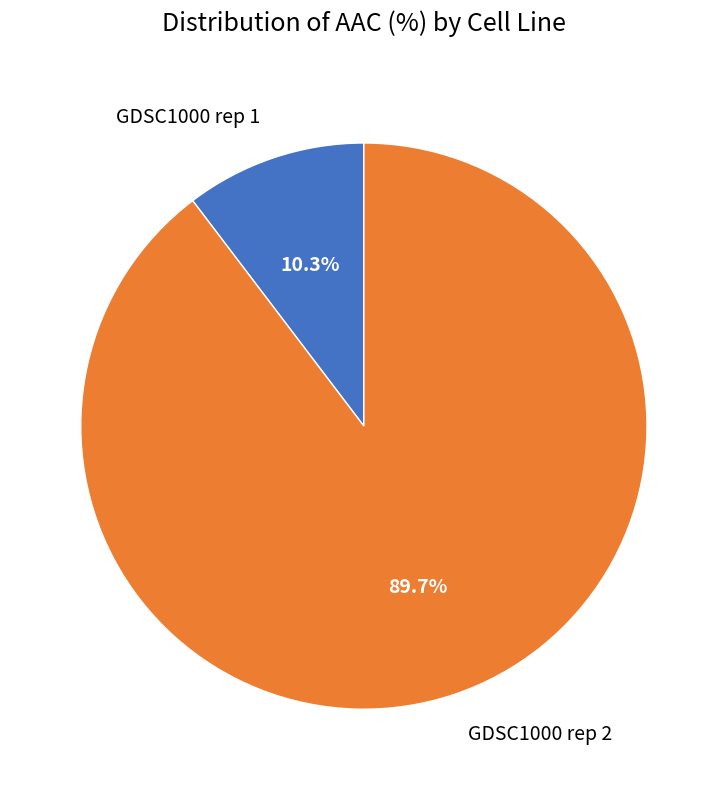

What percentage is NOT represented by GDSC1000 rep 2?

10.3%